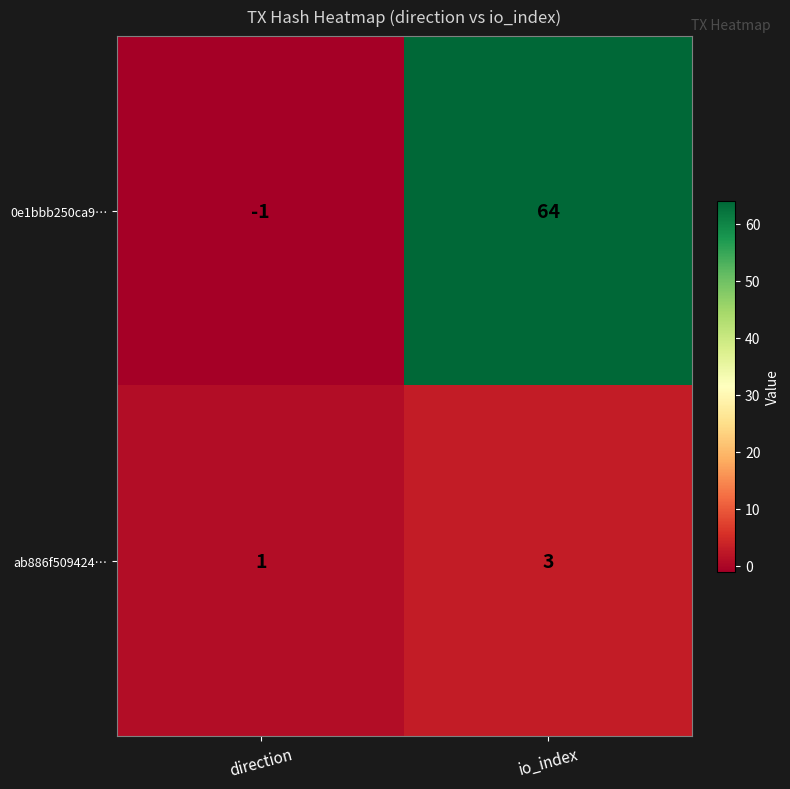

True or false: ab886f509424… has a value of 1 at direction.

True